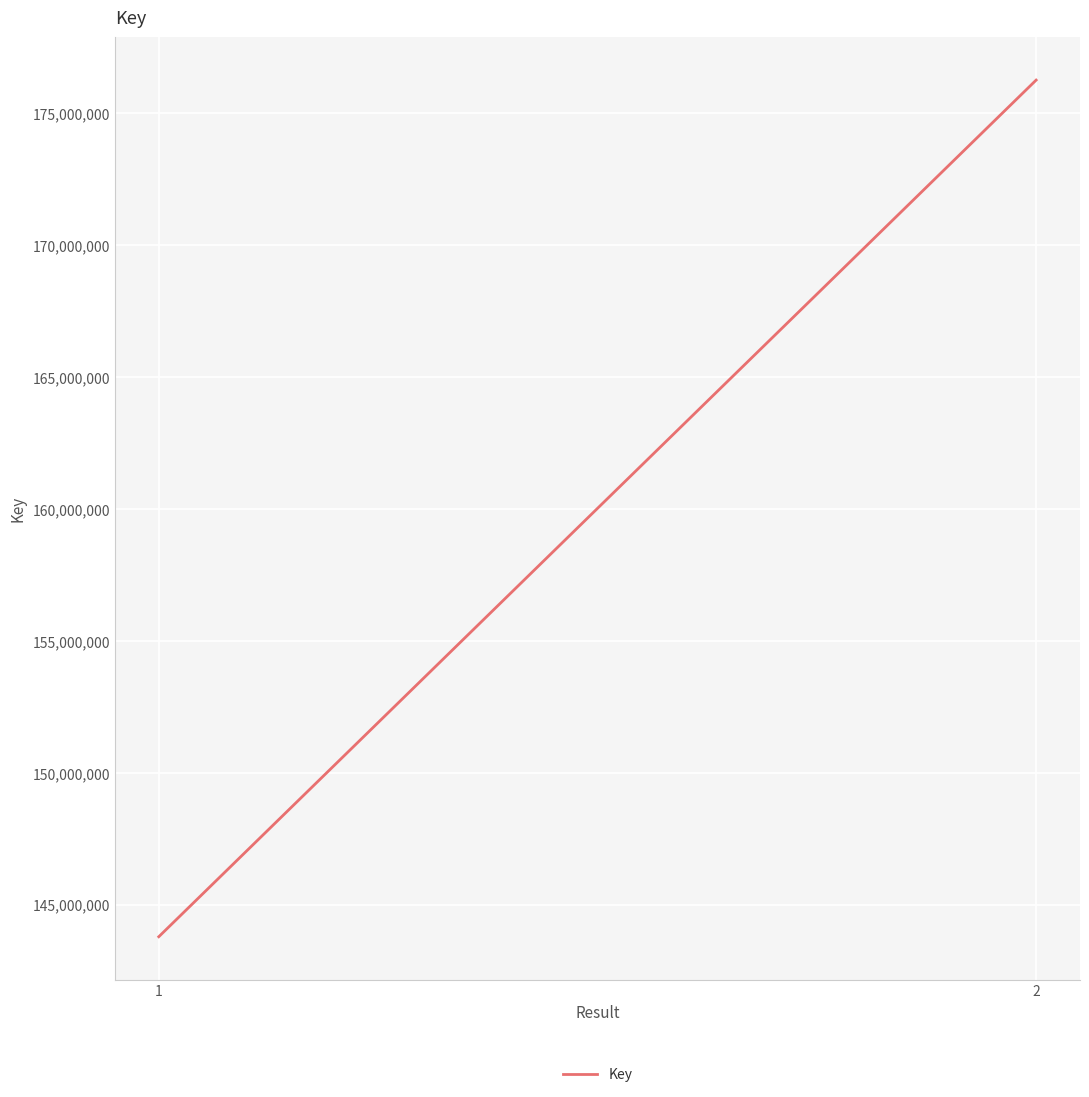

What is the value of the 1st point from the left?

143781687